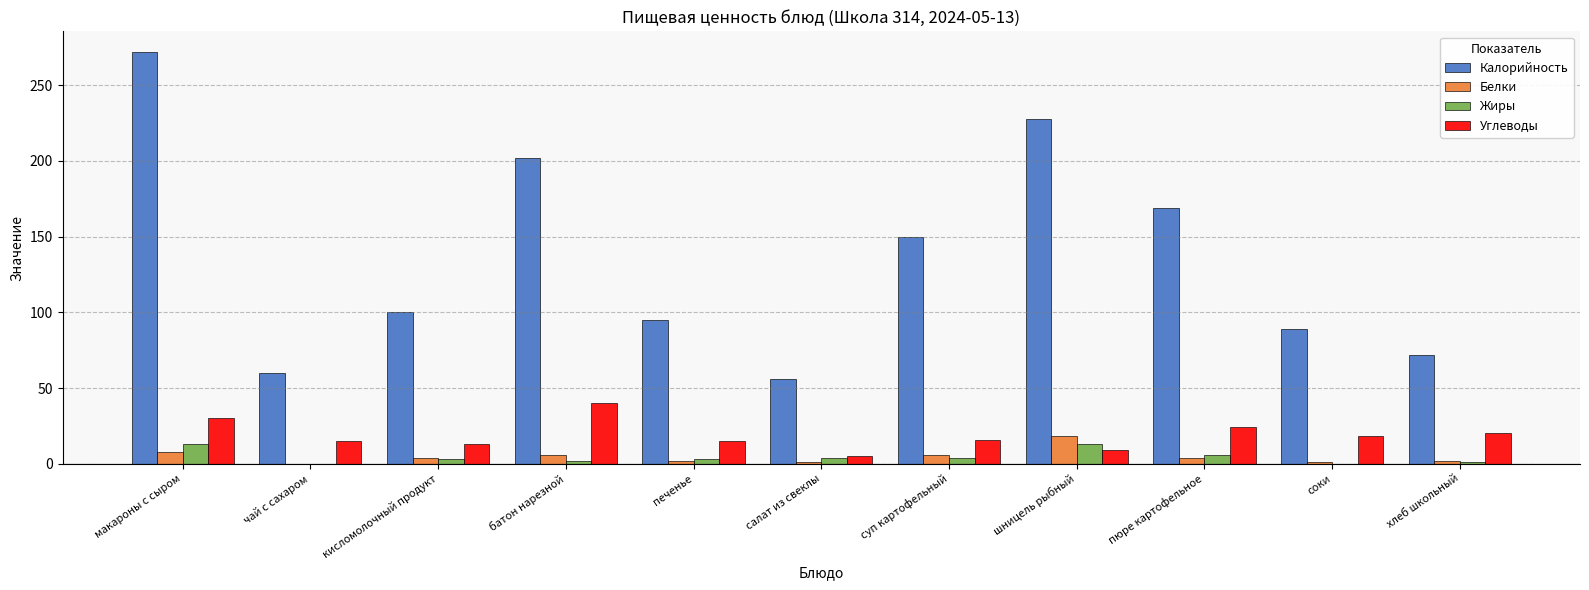

At which category does the chart reach its peak across all series?

макароны с сыром